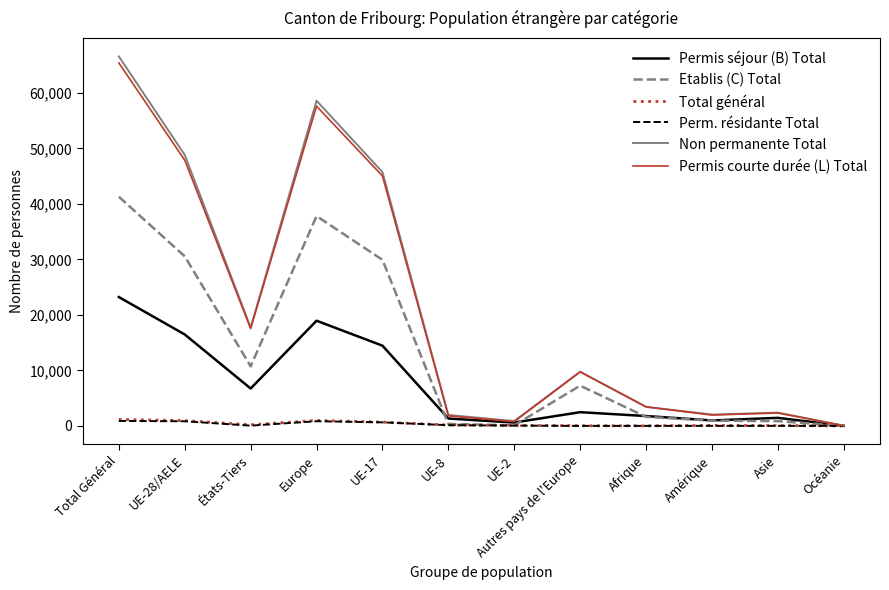

Read the Perm. résidante Total value at Autres pays de l'Europe.

8